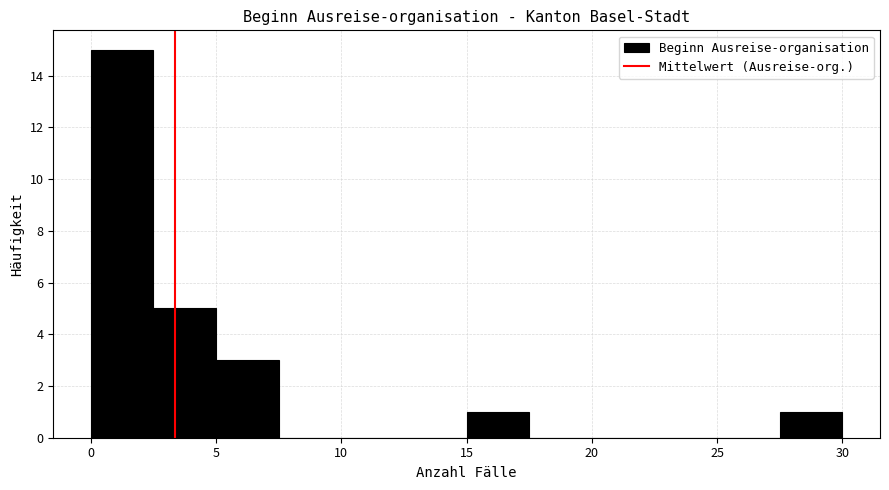

How tall is the bar that spans 5.0 to 7.5 on the x-axis? The values are not printed on the chart, so give them approximately, as read against the axis.

3